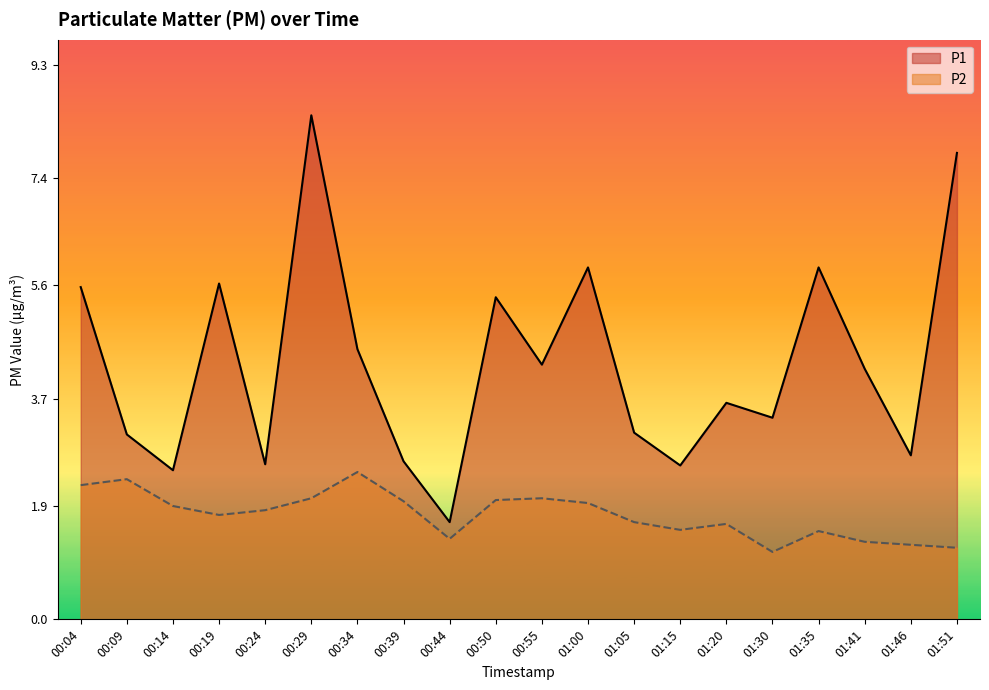

Which has a higher value, 01:51 or 01:05?

01:51